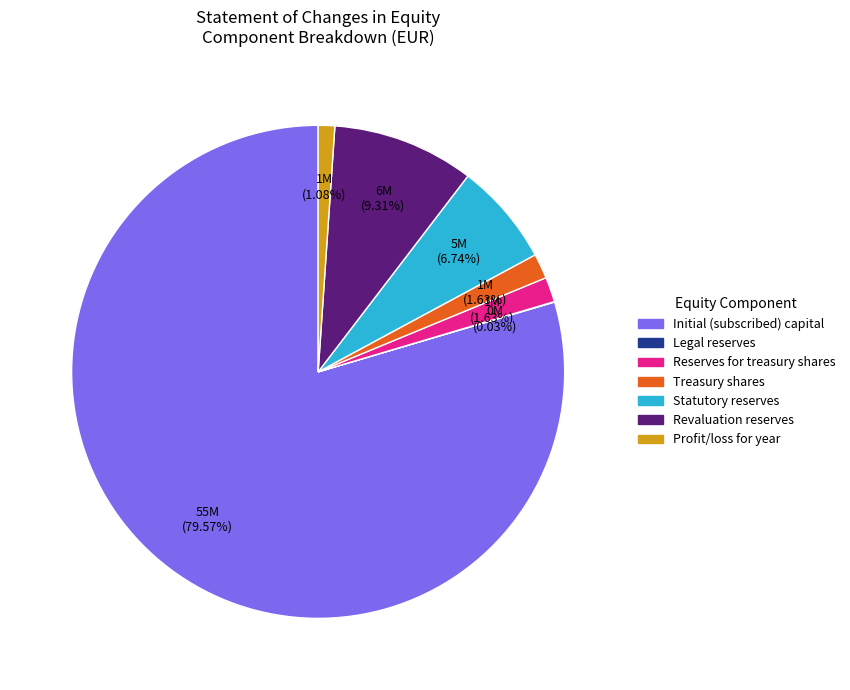

Is there any slice that represents more than half of the pie?

Yes